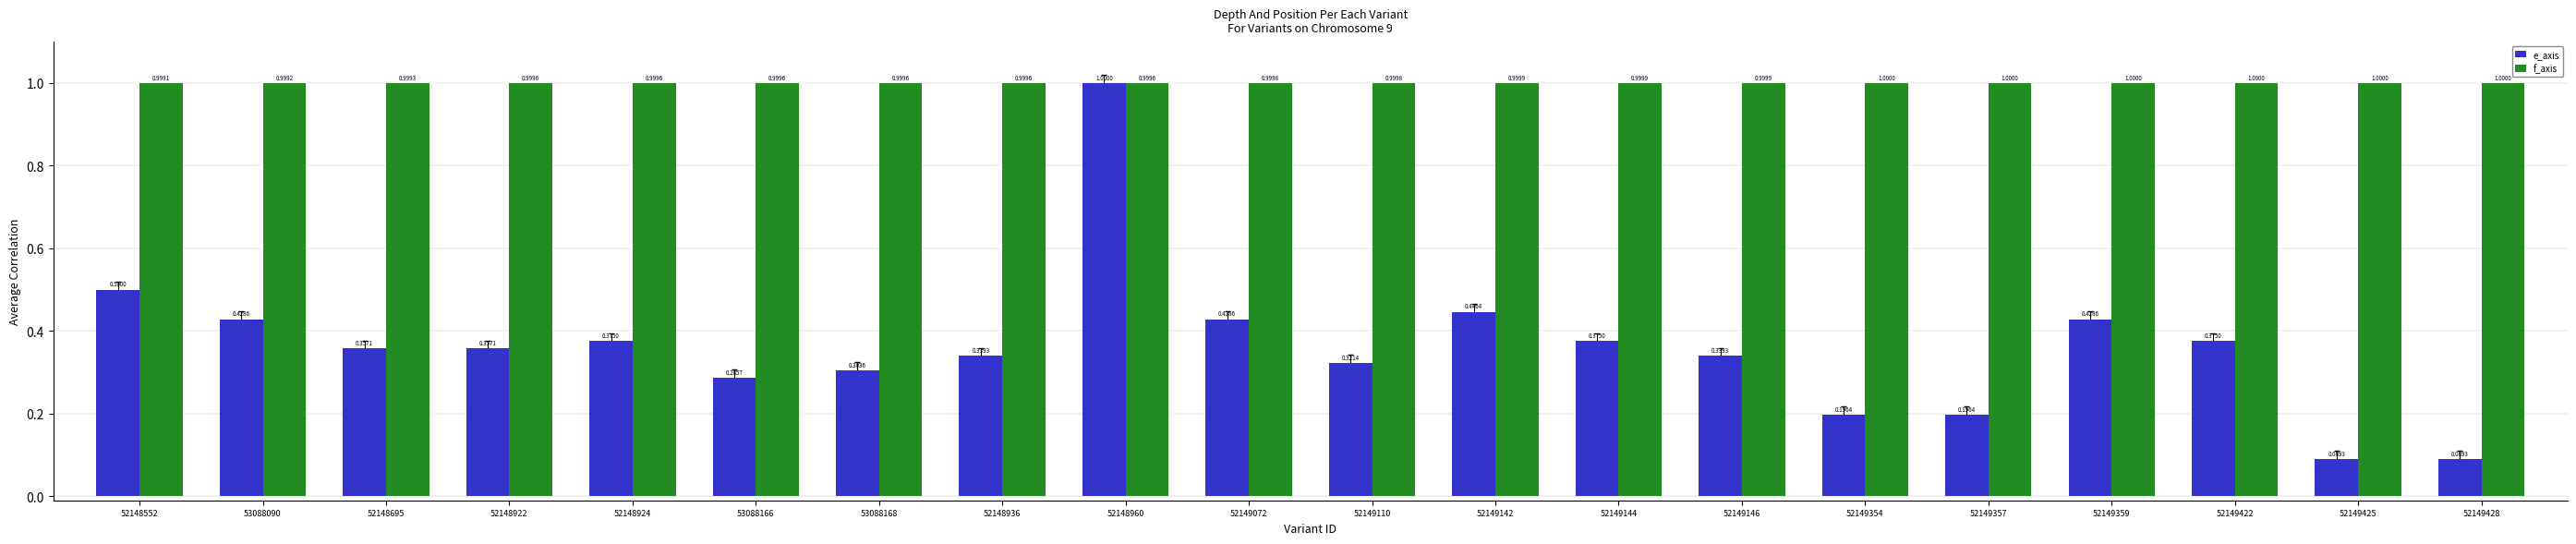

Which series has the largest total across all categories?

f_axis